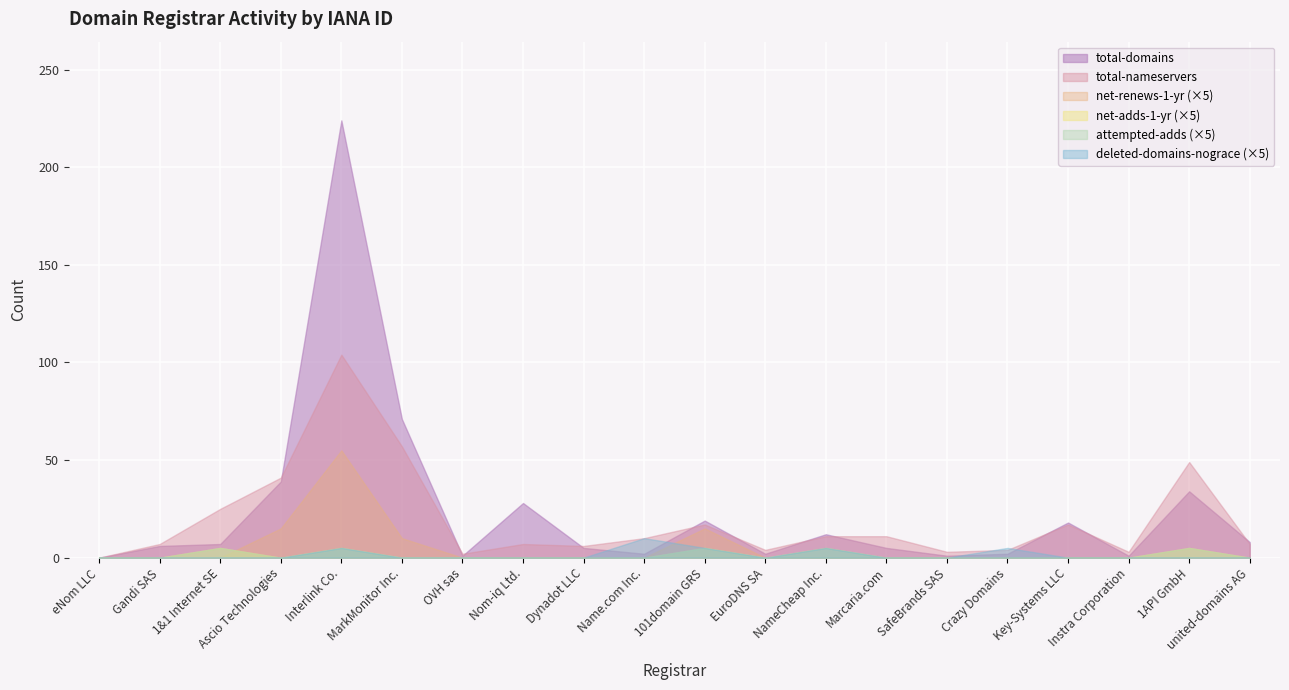

True or false: deleted-domains-nograce has more than 1 interior local peaks.

True